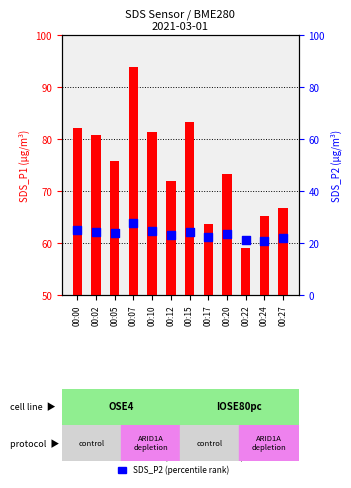

Which series contains the highest Y value?

SDS_P1